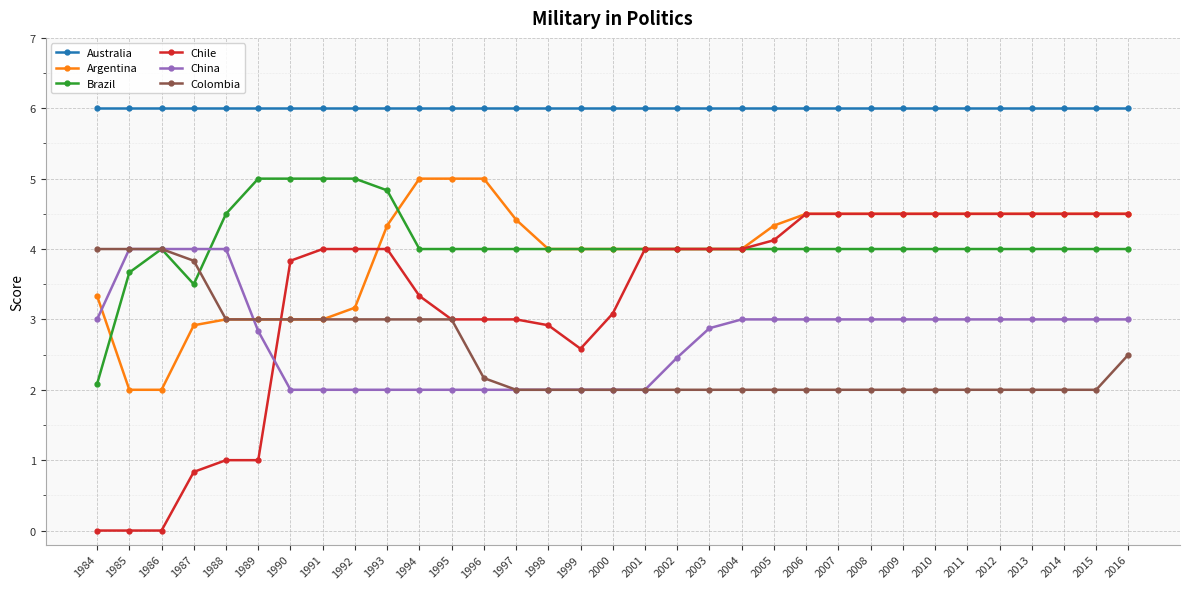

Which series has the largest range (max minus min)?

Chile